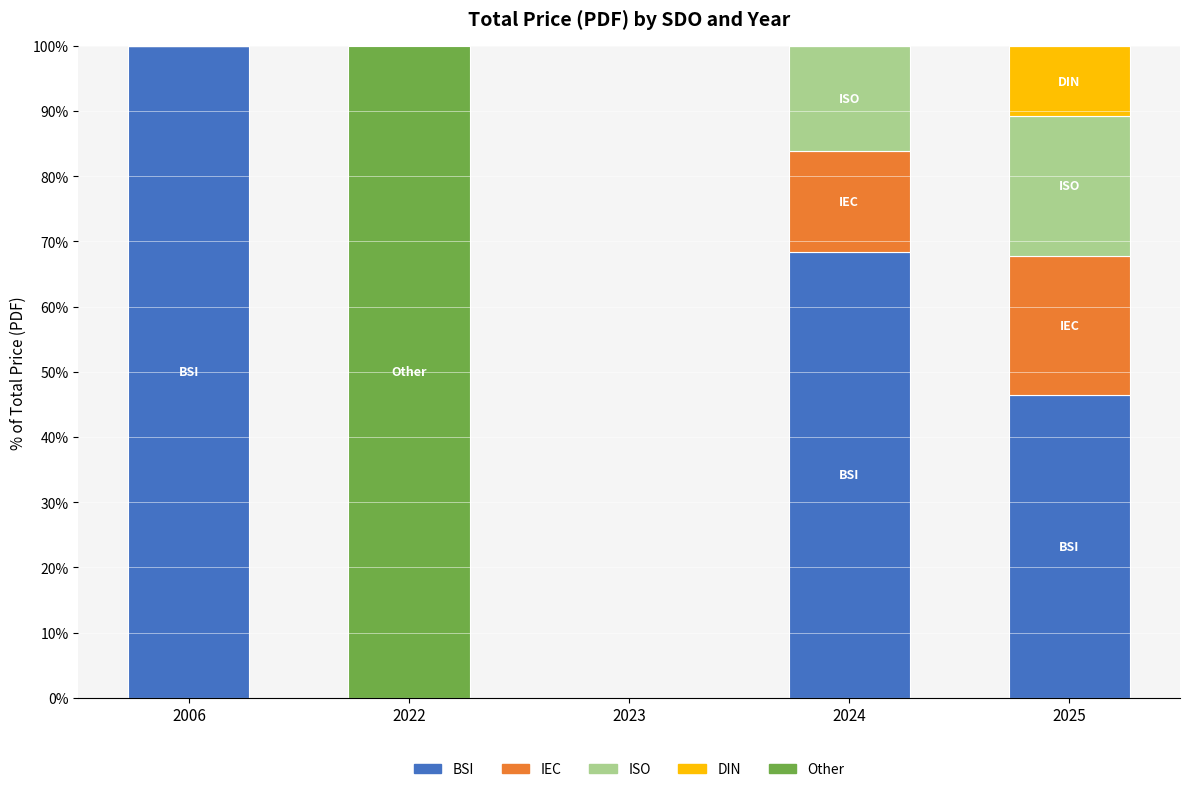

Does the chart contain stacked bars?

Yes